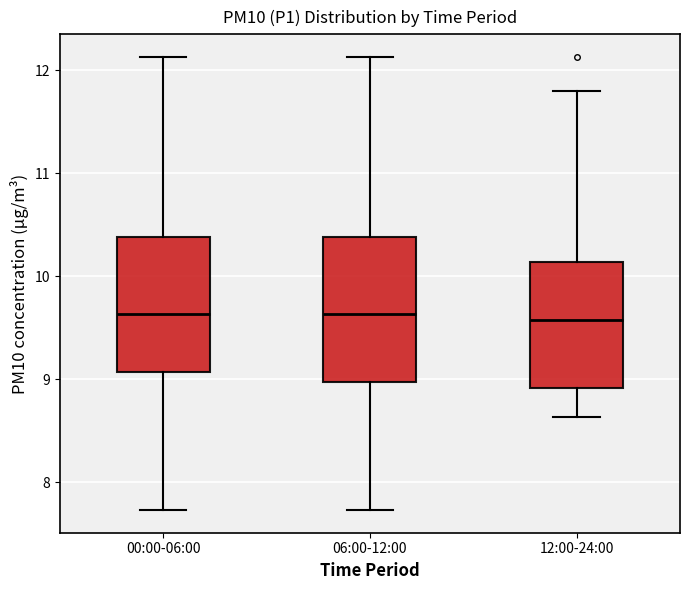

Reading left to right, transcribe this box plot: for each box, give where its median line is, the range the box spans, and where its two whiskers end, as read against the y-axis. The values are not printed on the chart, so give them approximately, as read against the axis.

00:00-06:00: median 9.6, box 9.1 to 10.4, whiskers 7.7 to 12.1
06:00-12:00: median 9.6, box 9.0 to 10.4, whiskers 7.7 to 12.1
12:00-24:00: median 9.6, box 8.9 to 10.1, whiskers 8.6 to 11.8